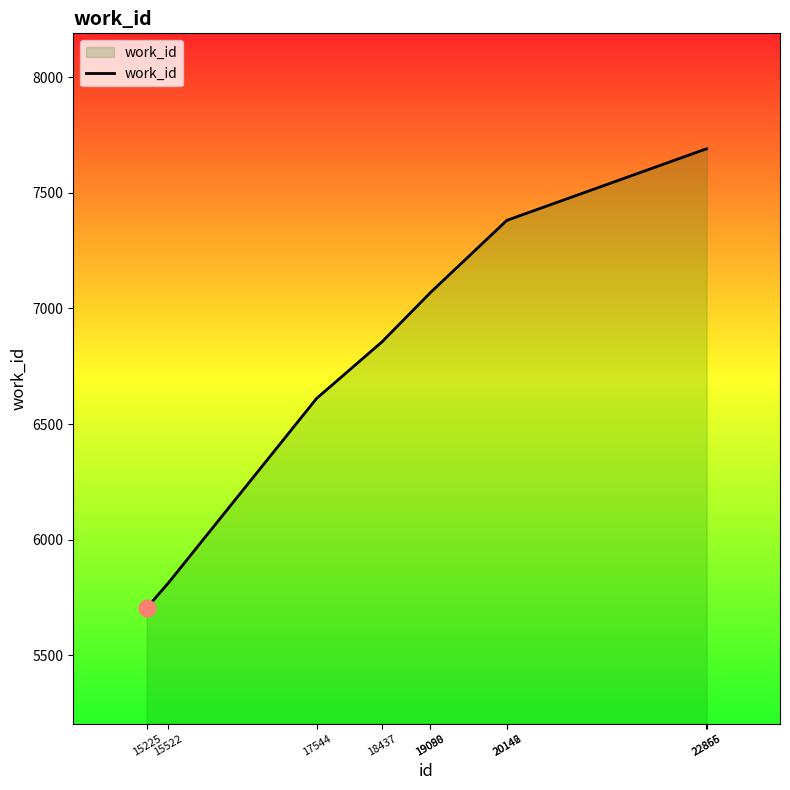

What is the maximum value shown in the chart?

7690